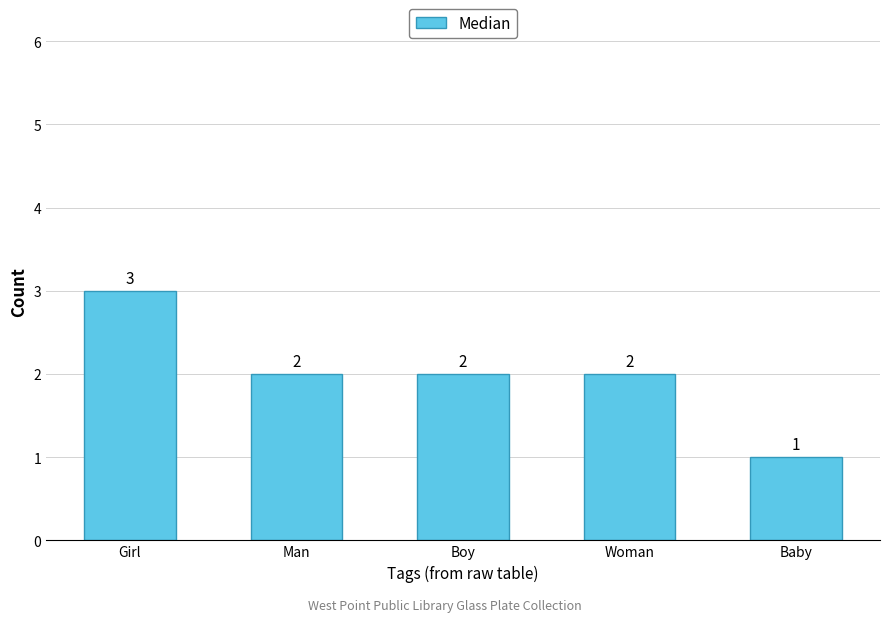

Is it true that the value at Man is 3?

False